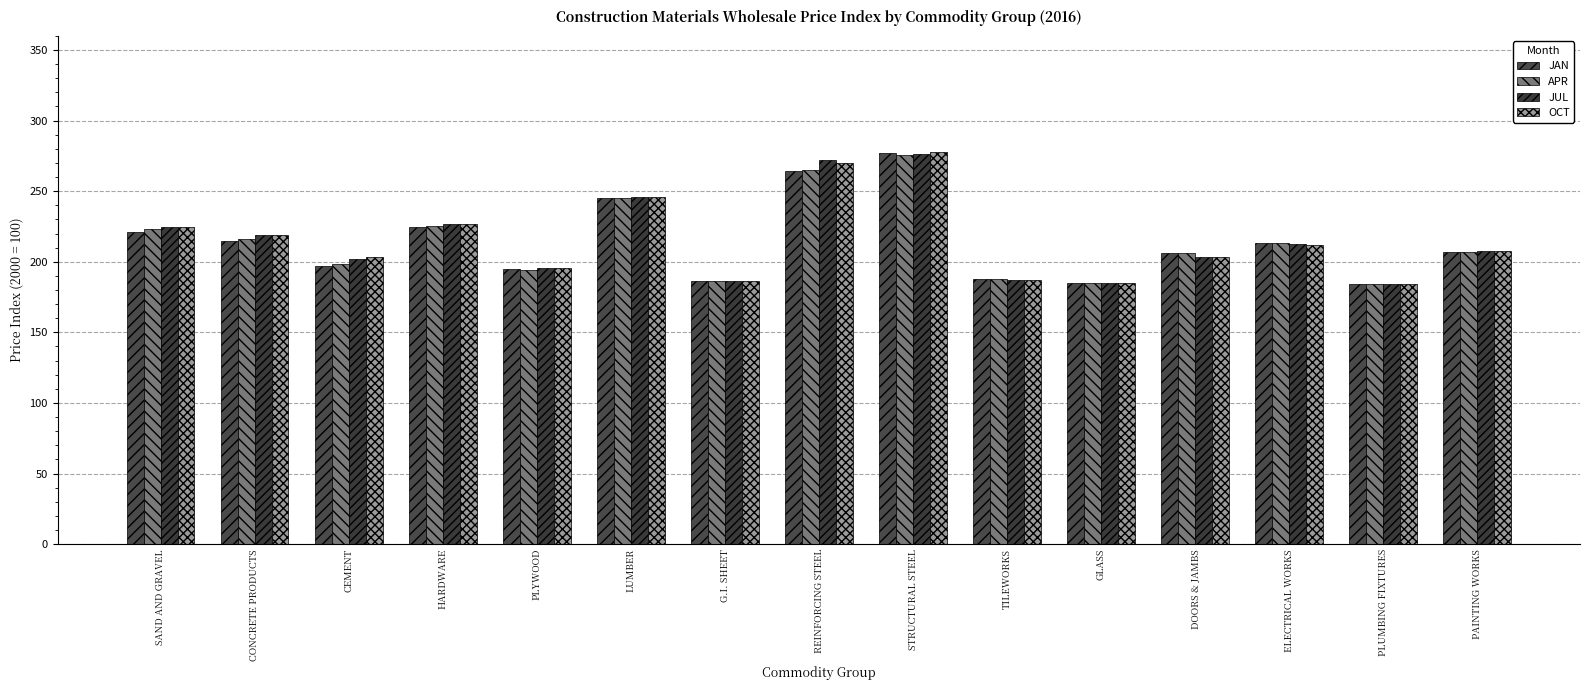

What is the label of the 15th bar from the left?

PAINTING WORKS